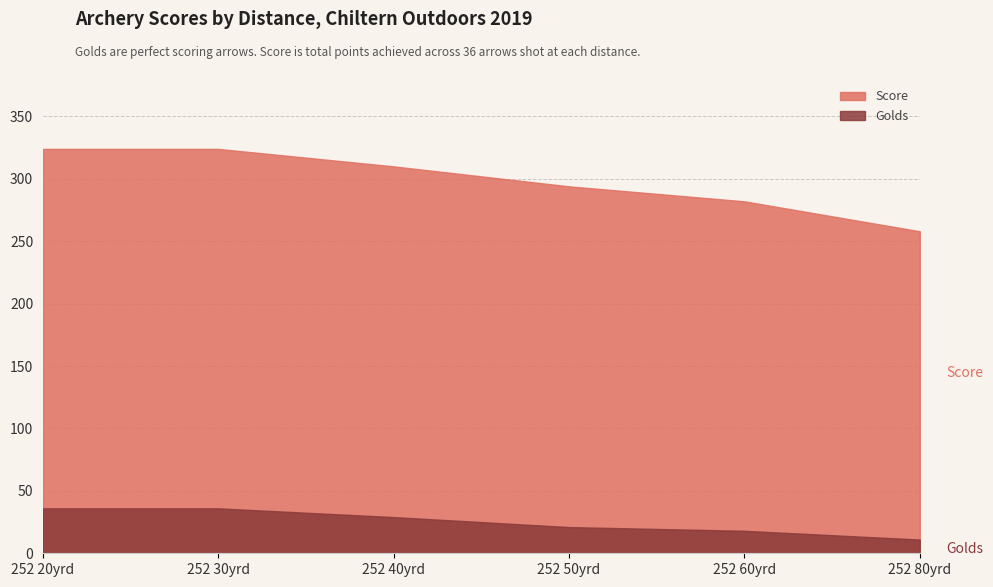

What is the difference between the second highest and minimum values in the Golds series?

25